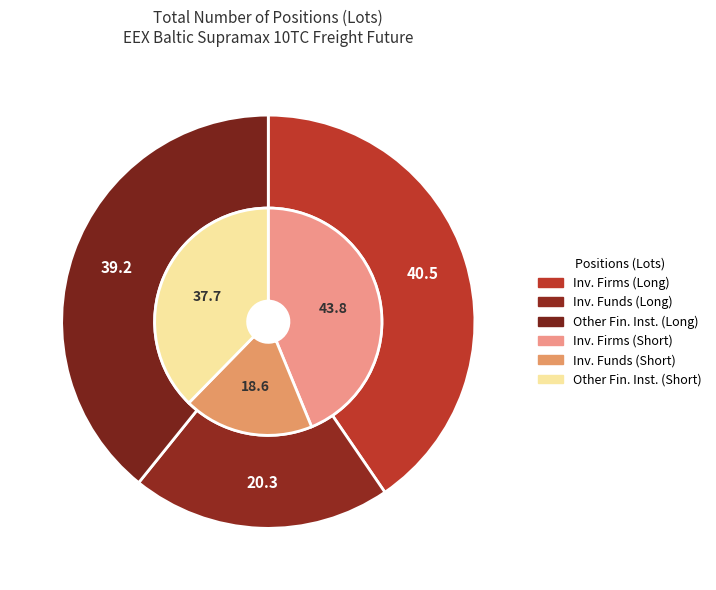

Combined, do Other Financial Institutions and Investment Firms or credit institutions account for over 50%?

Yes